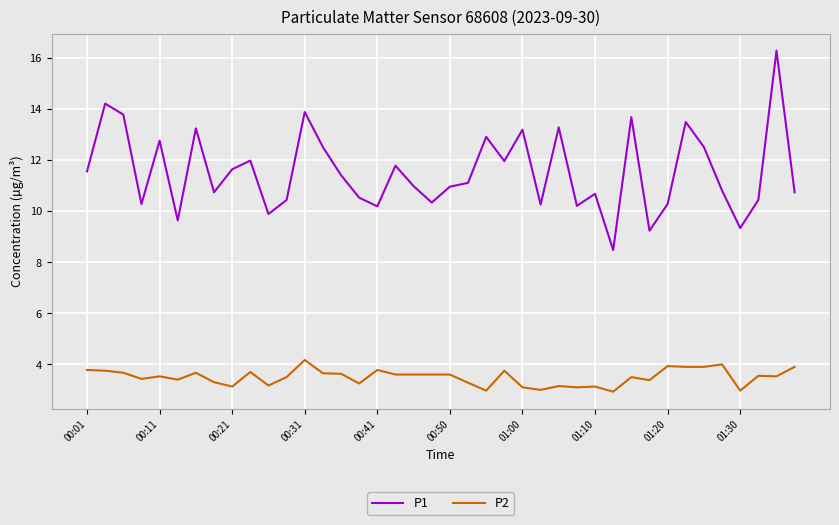

Which series has the widest spread of values?

P1